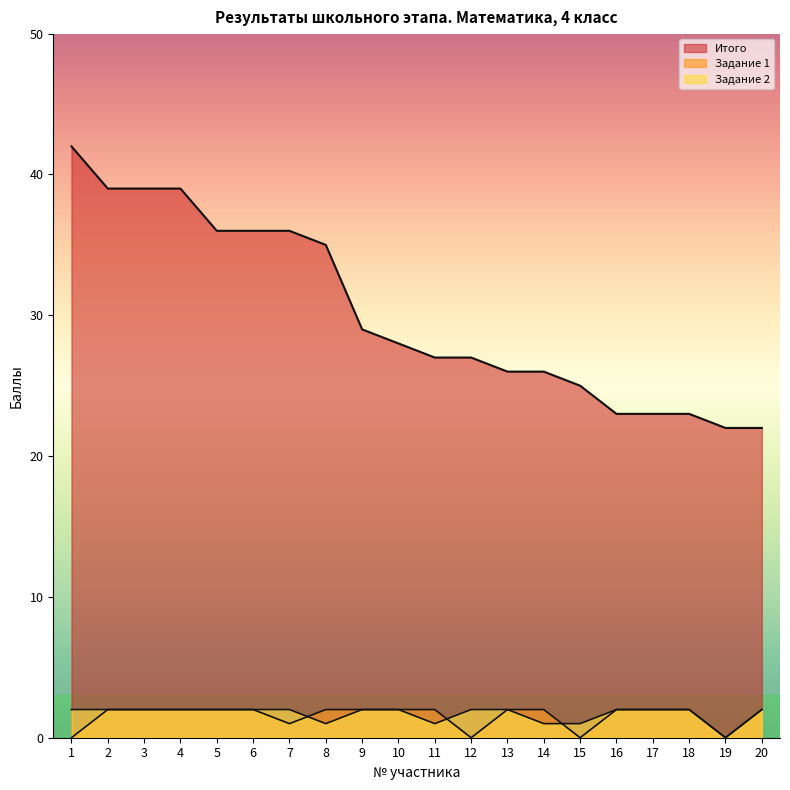

How many lines are shown in the chart?

3